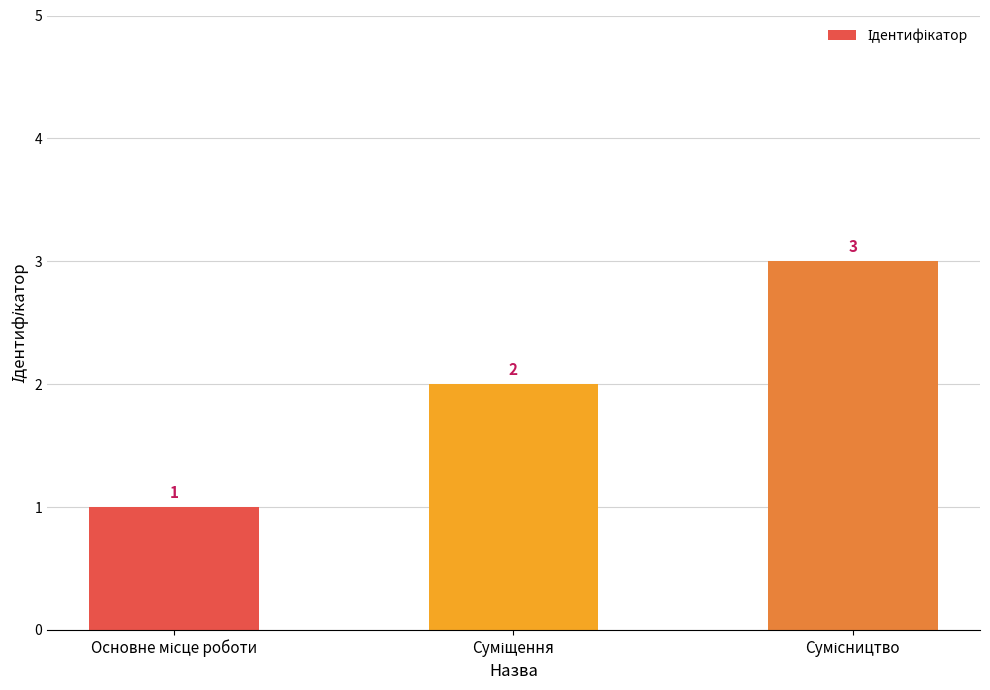

What is the maximum value shown in the chart?

3